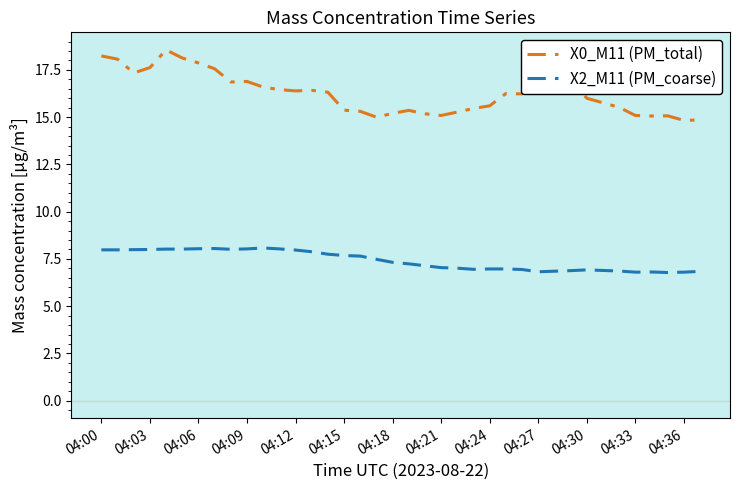

What is the maximum value for X0_M11 (PM_total)?

18.6